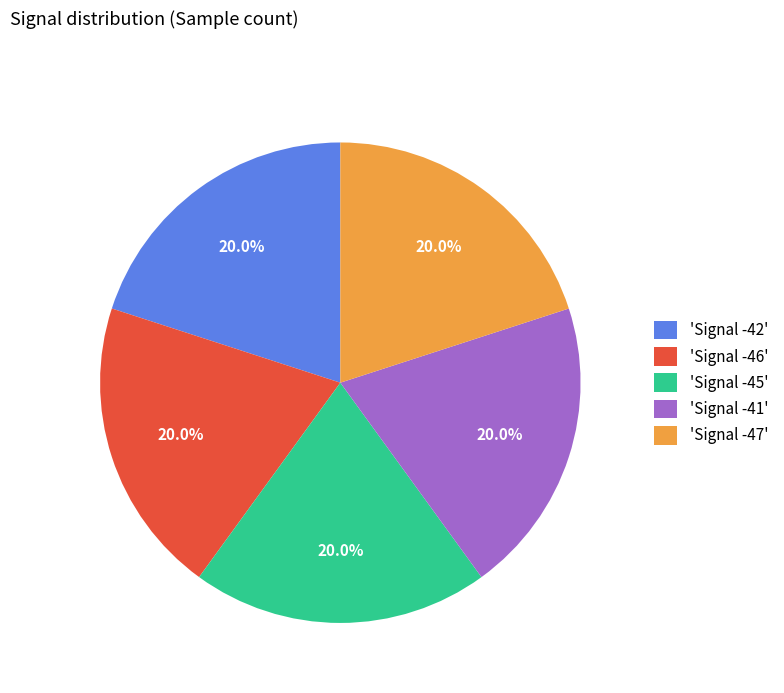

Is there any slice that represents more than half of the pie?

No